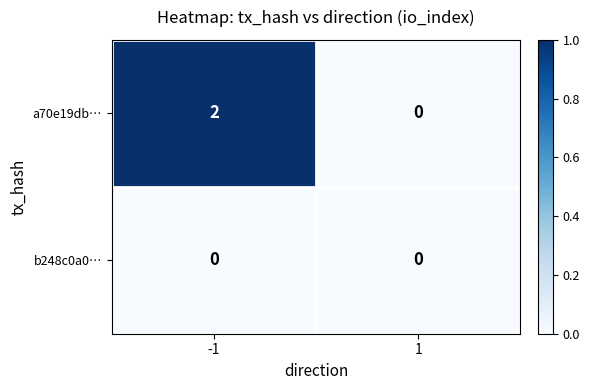

What is the total value across all series at -1?

2